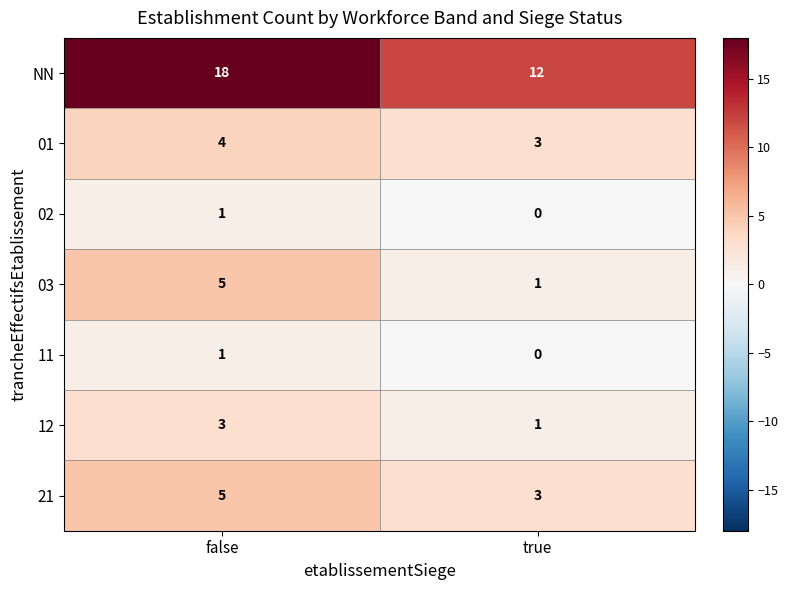

At how many categories does at least one series exceed 9?

2